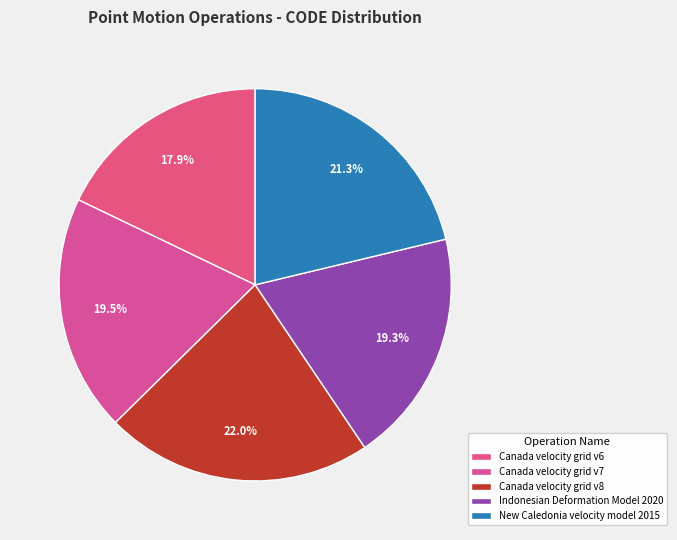

Between Canada velocity grid v6 and Canada velocity grid v7, which is larger?

Canada velocity grid v7